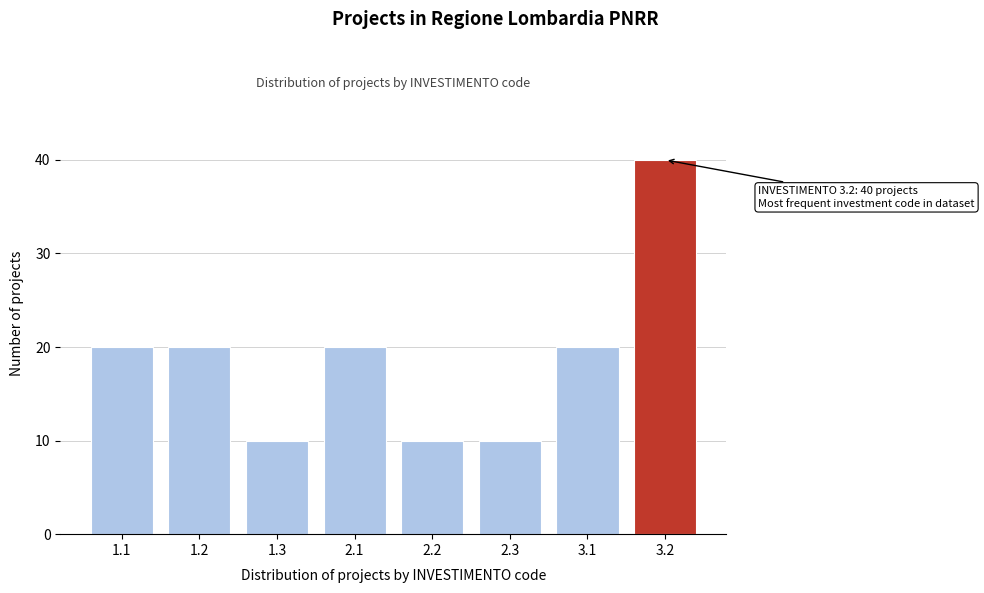

Reading right to left, what are all the values shown in this chart?

3.2=40	3.1=20	2.3=10	2.2=10	2.1=20	1.3=10	1.2=20	1.1=20